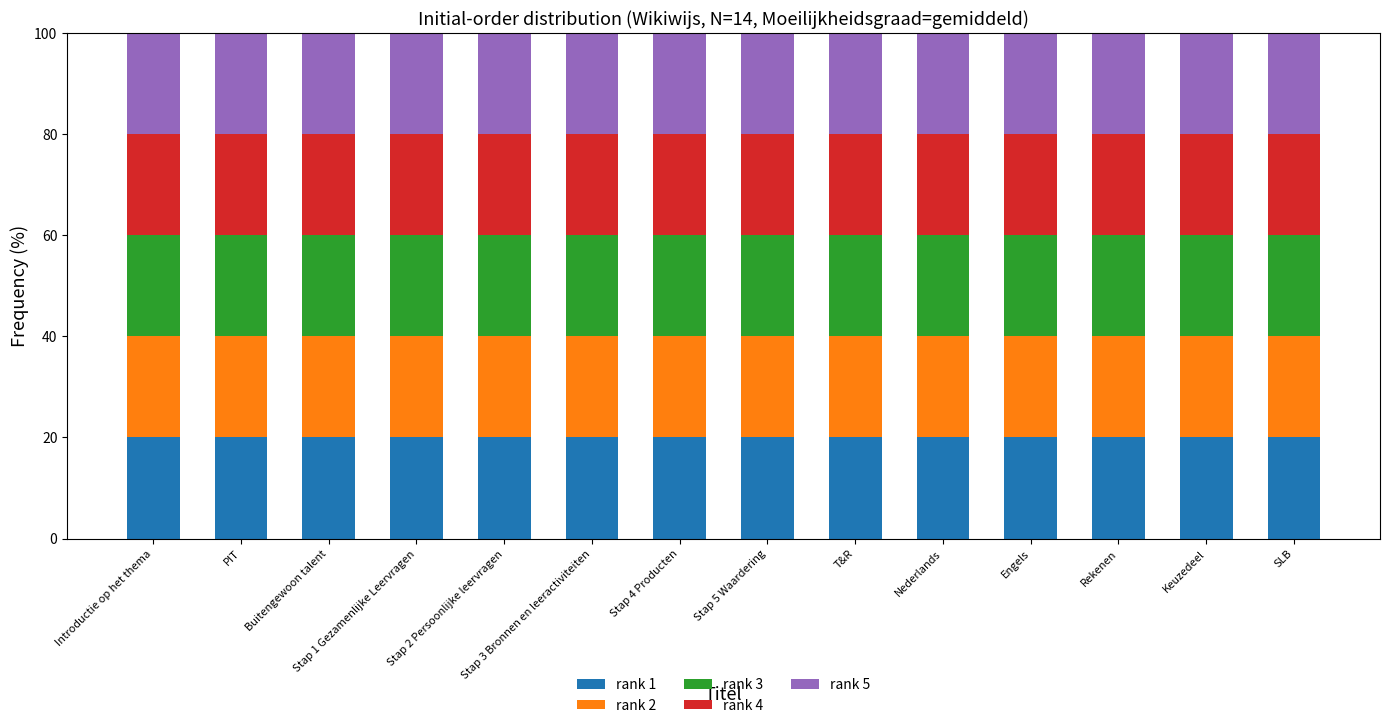

What is the lowest value of the rank 1 series?

20.0